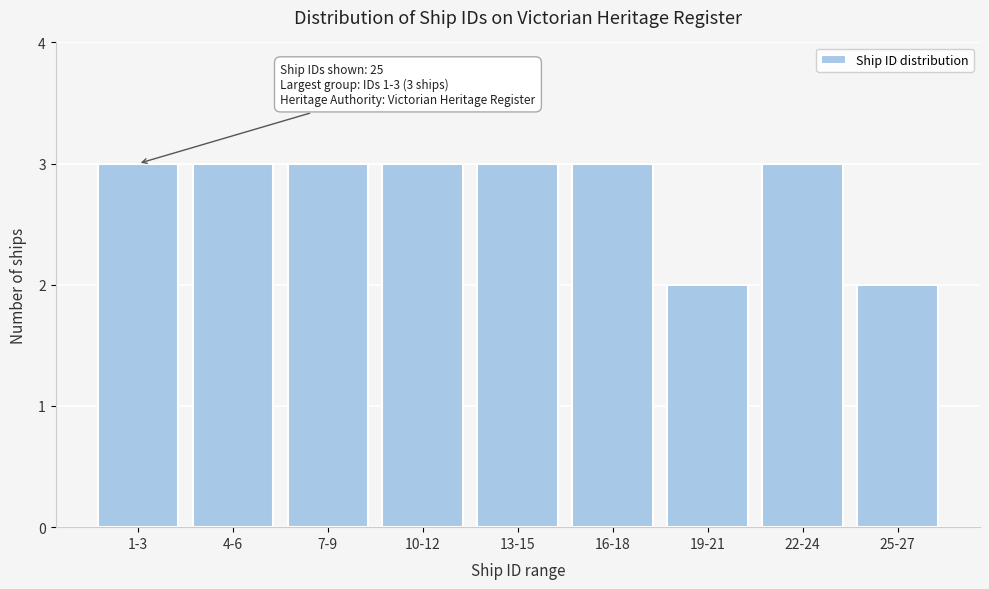

Reading left to right, list all the values displayed in this chart.

3	3	3	3	3	3	2	3	2